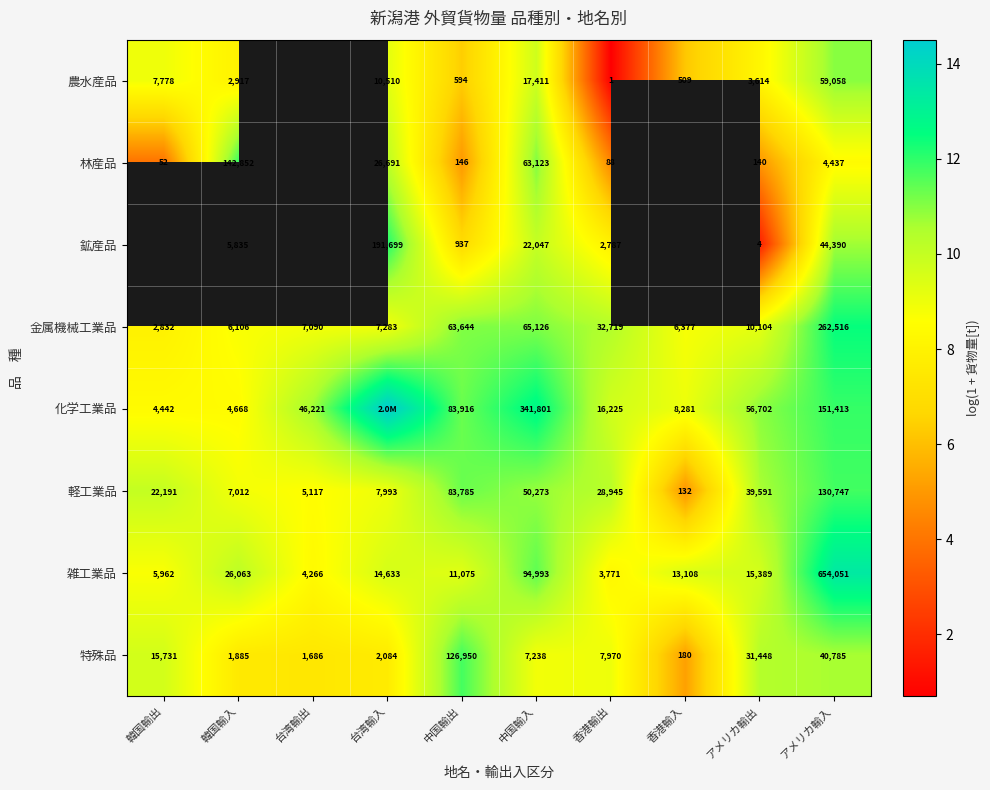

Count the number of data series in this chart.

8